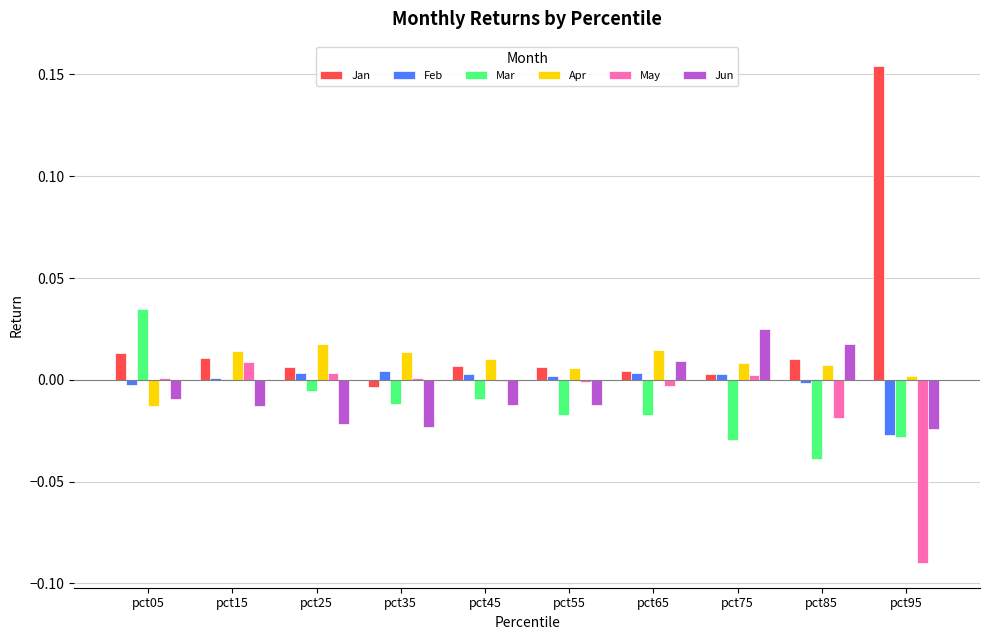

Which label corresponds to the largest value in the chart?

pct95